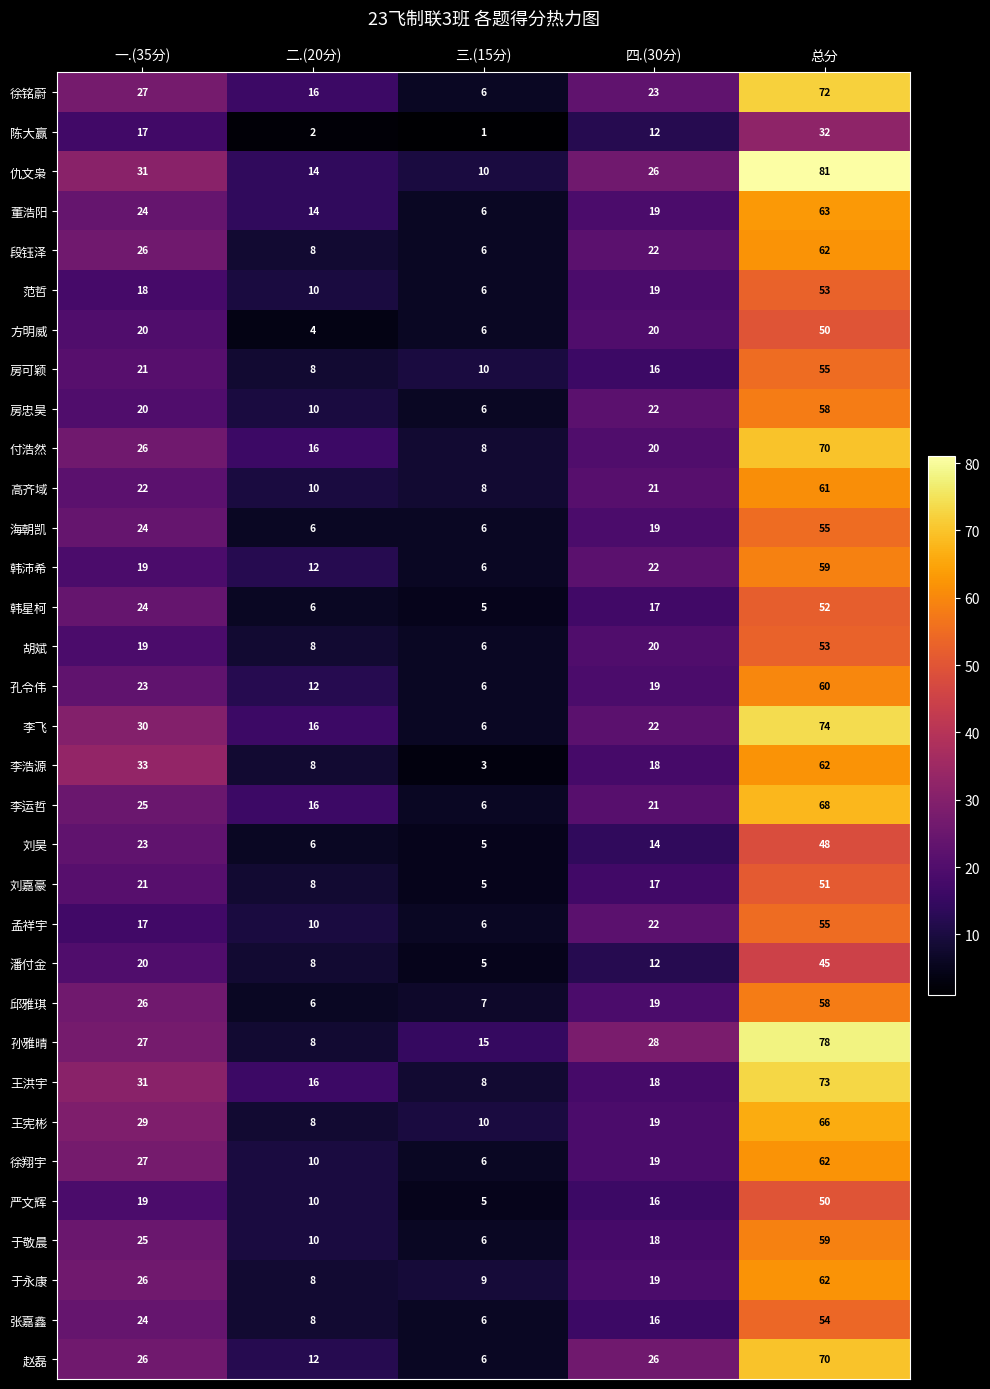

What value does the 王洪宇 series have at 三.(15分), to the nearest 10?

10